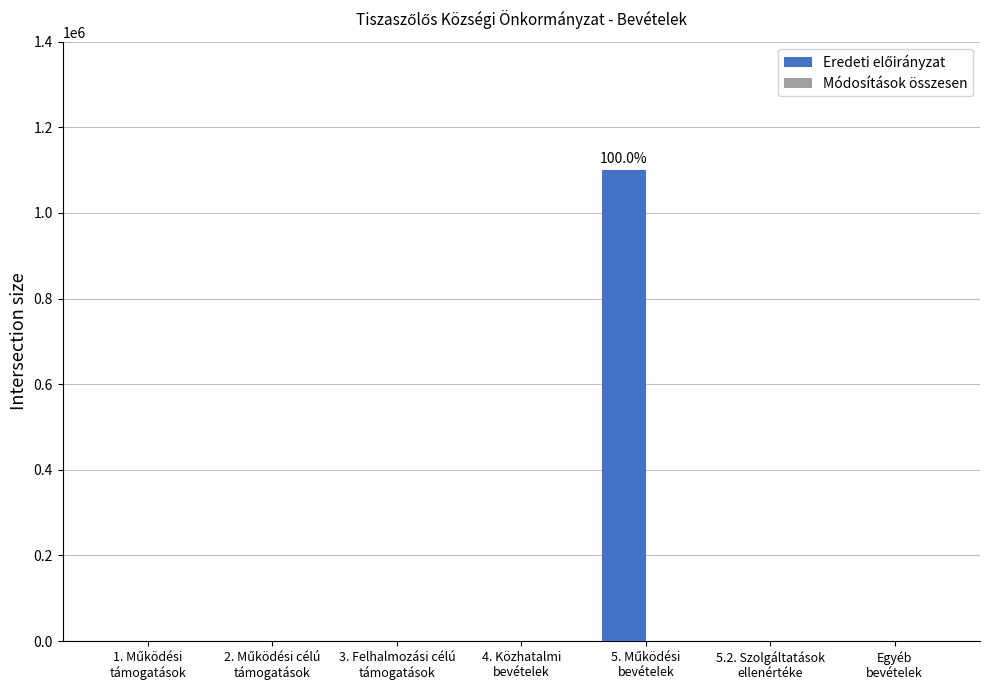

What is the greatest value displayed?

1100000